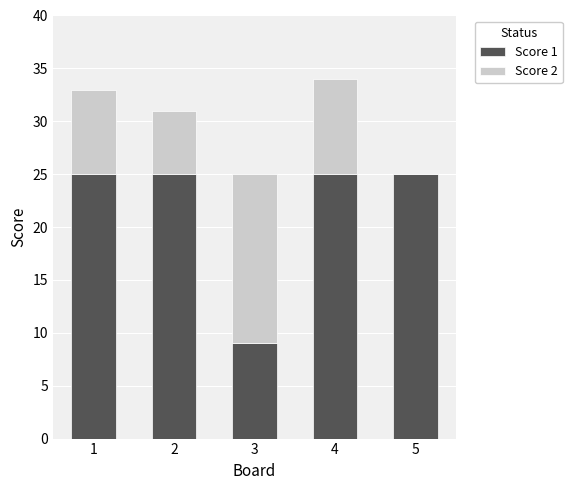

What is the sum of all Score 1 values?

109